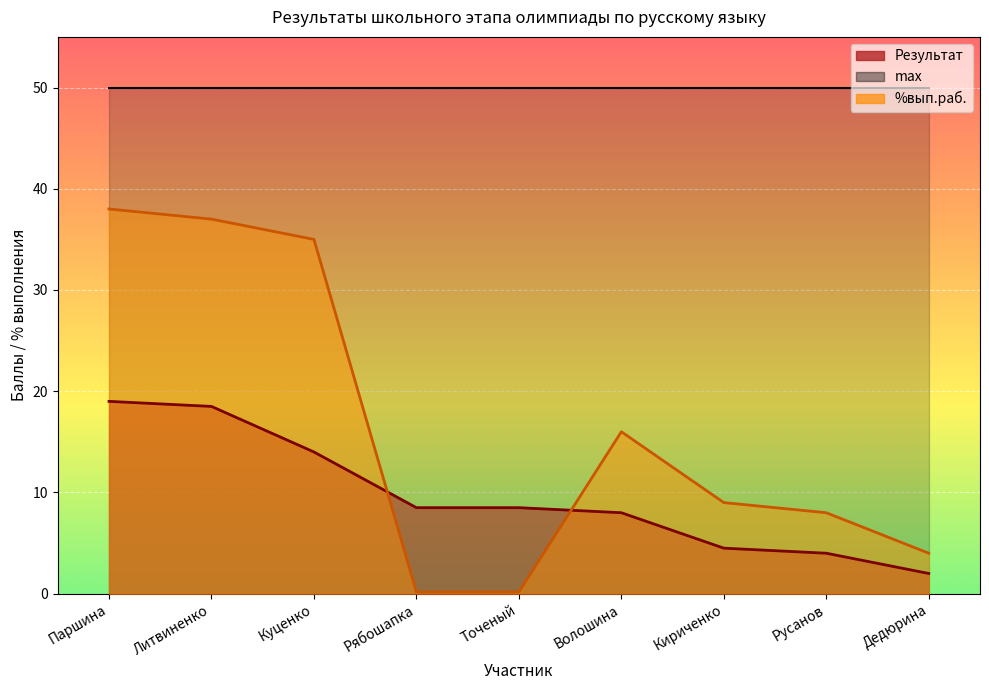

What is the label of the 1st point from the right?

Дедюрина